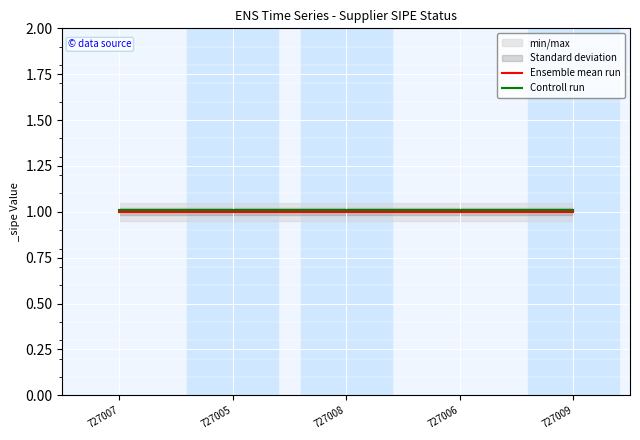

At which label is Controll run closest to 1?

727007